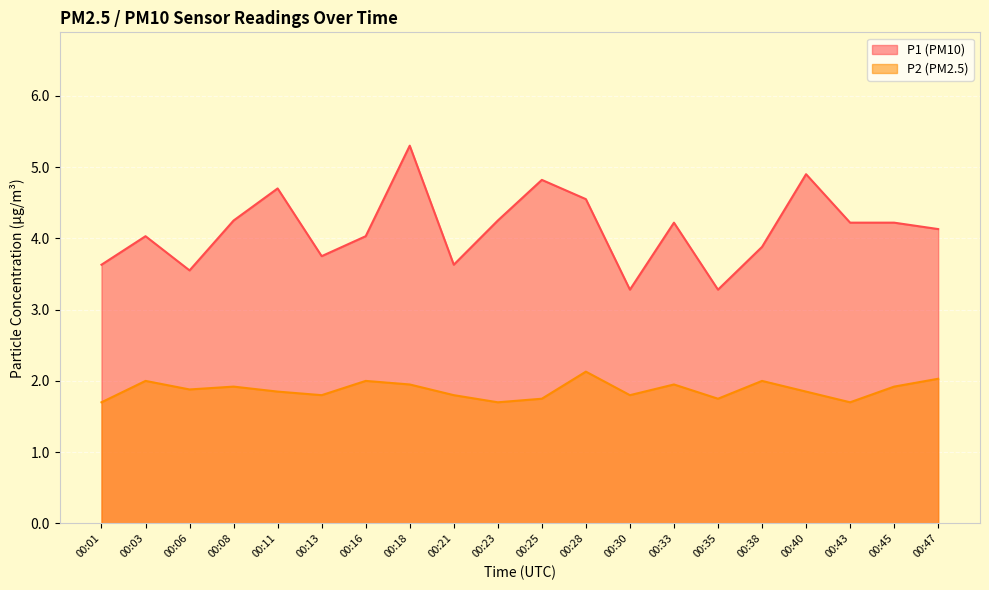

Reading left to right, list all the values displayed in this chart.

P1: 00:01=3.6	00:03=4.0	00:06=3.5	00:08=4.2	00:11=4.7	00:13=3.8	00:16=4.0	00:18=5.3	00:21=3.6	00:23=4.2	00:25=4.8	00:28=4.5	00:30=3.3	00:33=4.2	00:35=3.3	00:38=3.9	00:40=4.9	00:43=4.2	00:45=4.2	00:47=4.1
P2: 00:01=1.7	00:03=2.0	00:06=1.9	00:08=1.9	00:11=1.9	00:13=1.8	00:16=2.0	00:18=1.9	00:21=1.8	00:23=1.7	00:25=1.8	00:28=2.1	00:30=1.8	00:33=1.9	00:35=1.8	00:38=2.0	00:40=1.9	00:43=1.7	00:45=1.9	00:47=2.0